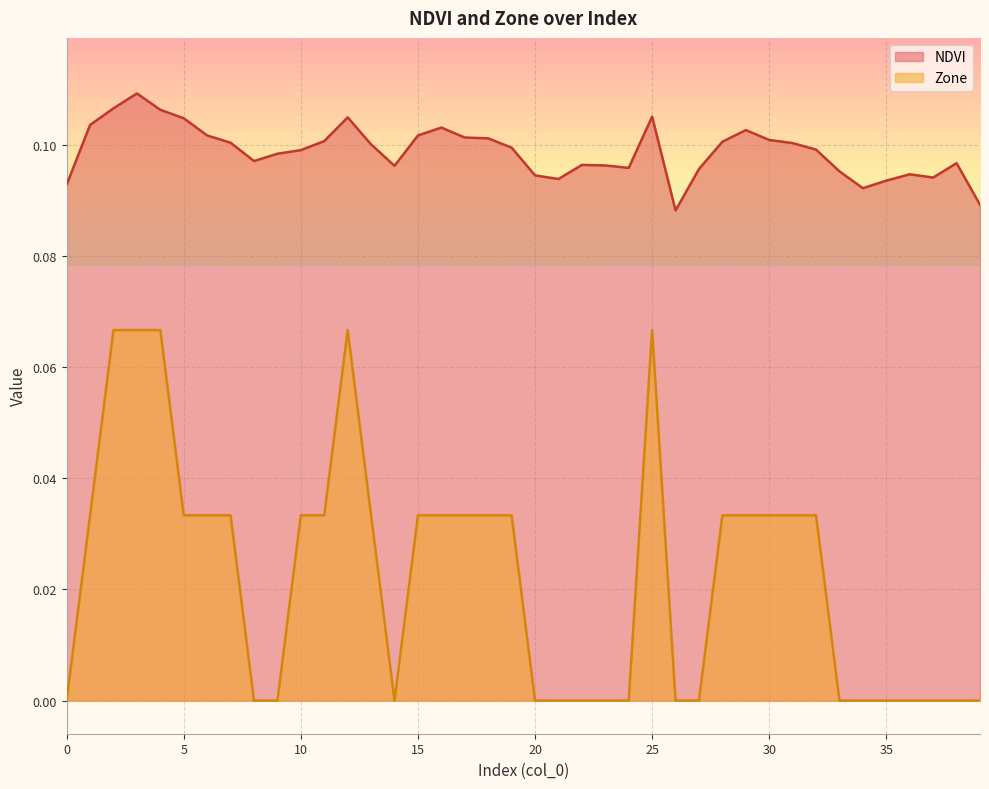

Rank the series by their maximum value, from highest to lowest.

NDVI, Zone